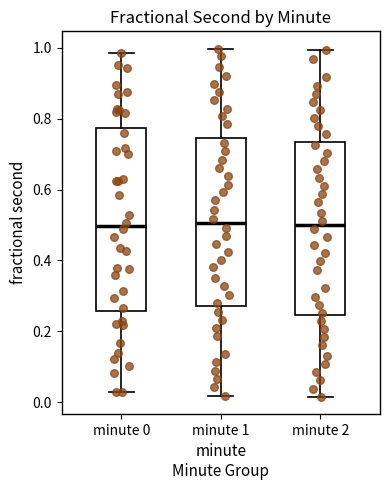

Reading left to right, read every box against the y-axis: the position of its median line, the range the box covers, and the ends of its whiskers. The values are not printed on the chart, so give them approximately, as read against the axis.

minute 0: median 0.50, box 0.26 to 0.78, whiskers 0.02 to 0.98
minute 1: median 0.50, box 0.28 to 0.74, whiskers 0.02 to 1.00
minute 2: median 0.50, box 0.24 to 0.74, whiskers 0.02 to 1.00